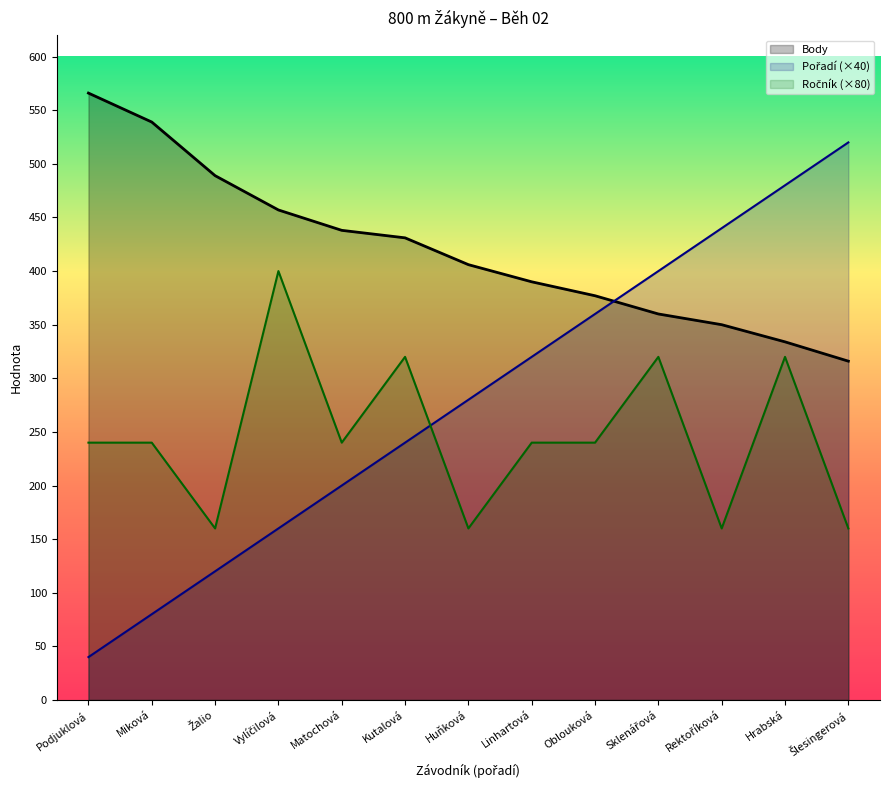

What is the maximum value shown in the chart?

566